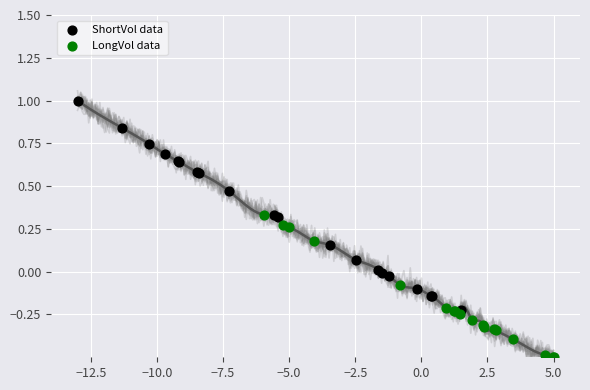

Which series contains the highest Y value?

ShortVol data